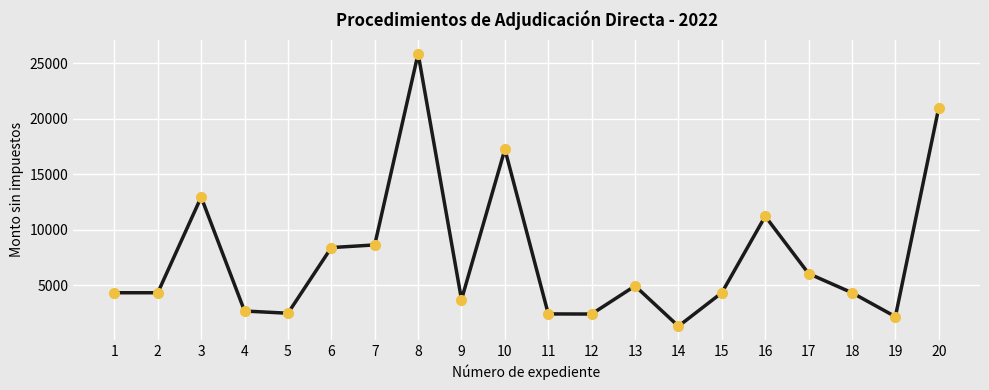

The chart shows a value of 1293.1 at 14. True or false?

True